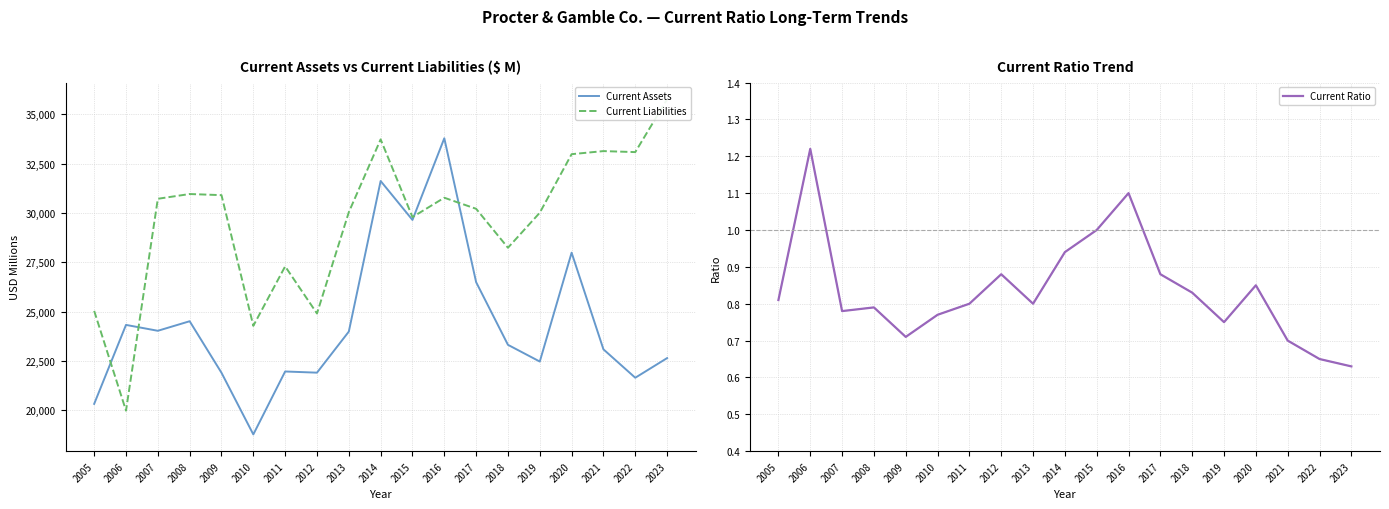

True or false: Current Assets and Current Ratio cross at least once.

False